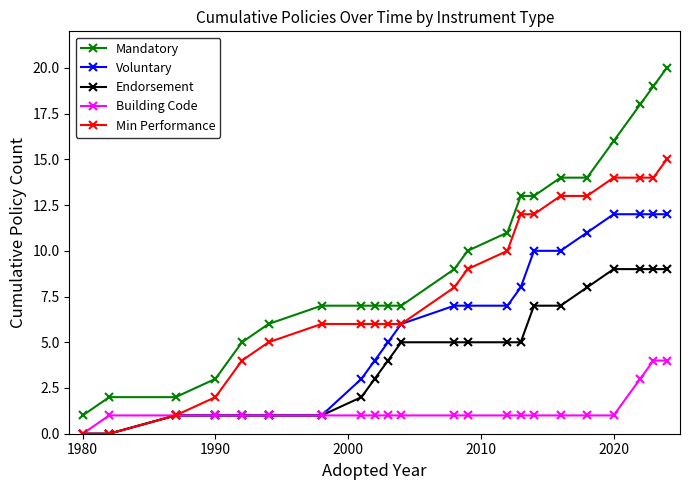

Which series has the largest total across all categories?

Mandatory